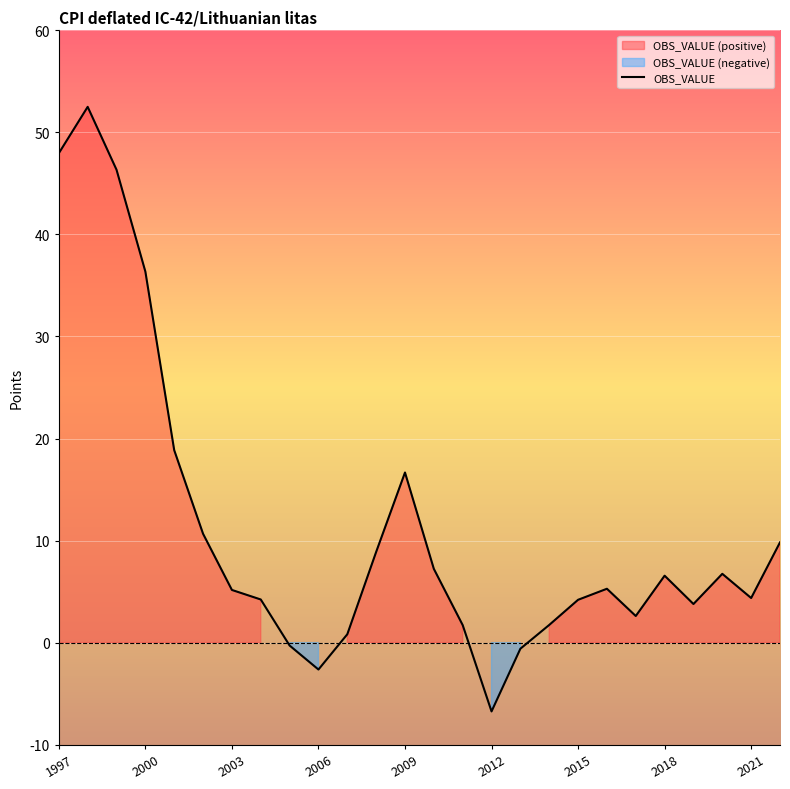

What is the highest value of the OBS_VALUE series?

52.5